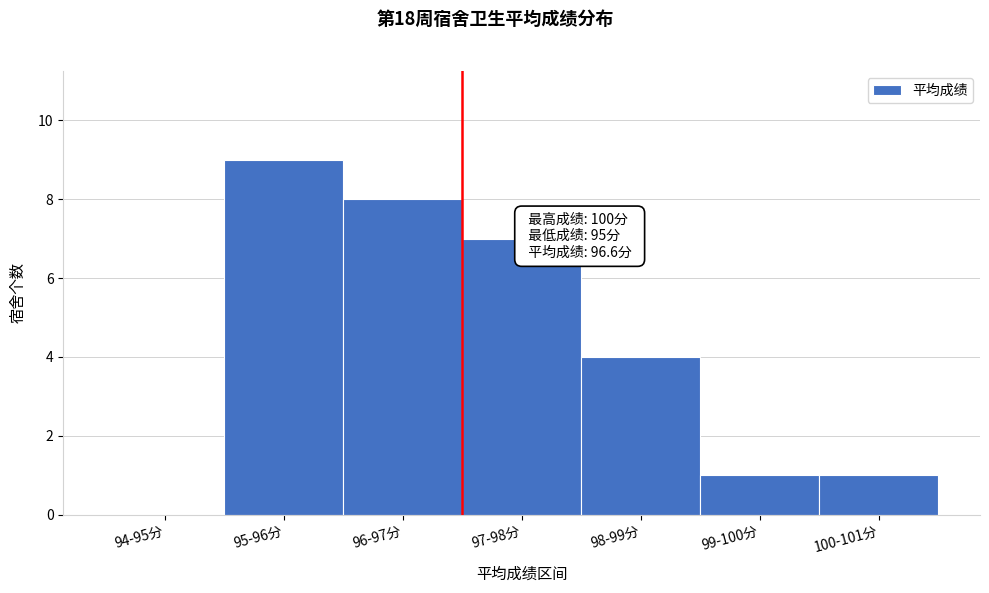

Reading right to left, what are all the values shown in this chart?

100-101分=1	99-100分=1	98-99分=4	97-98分=7	96-97分=8	95-96分=9	94-95分=0